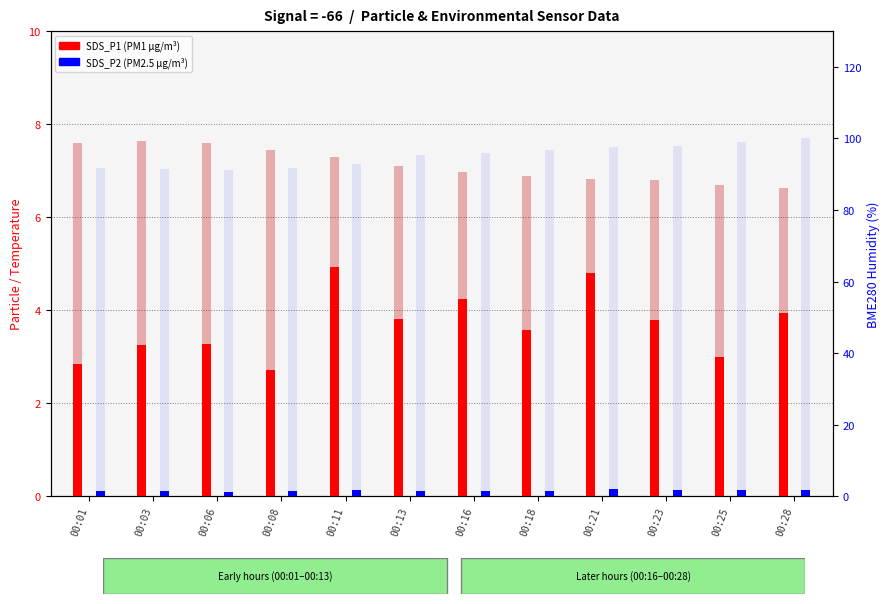

Is the value of BME280_temperature at 00:16 greater than the value of SDS_P2 (PM2.5) at 00:13?

Yes